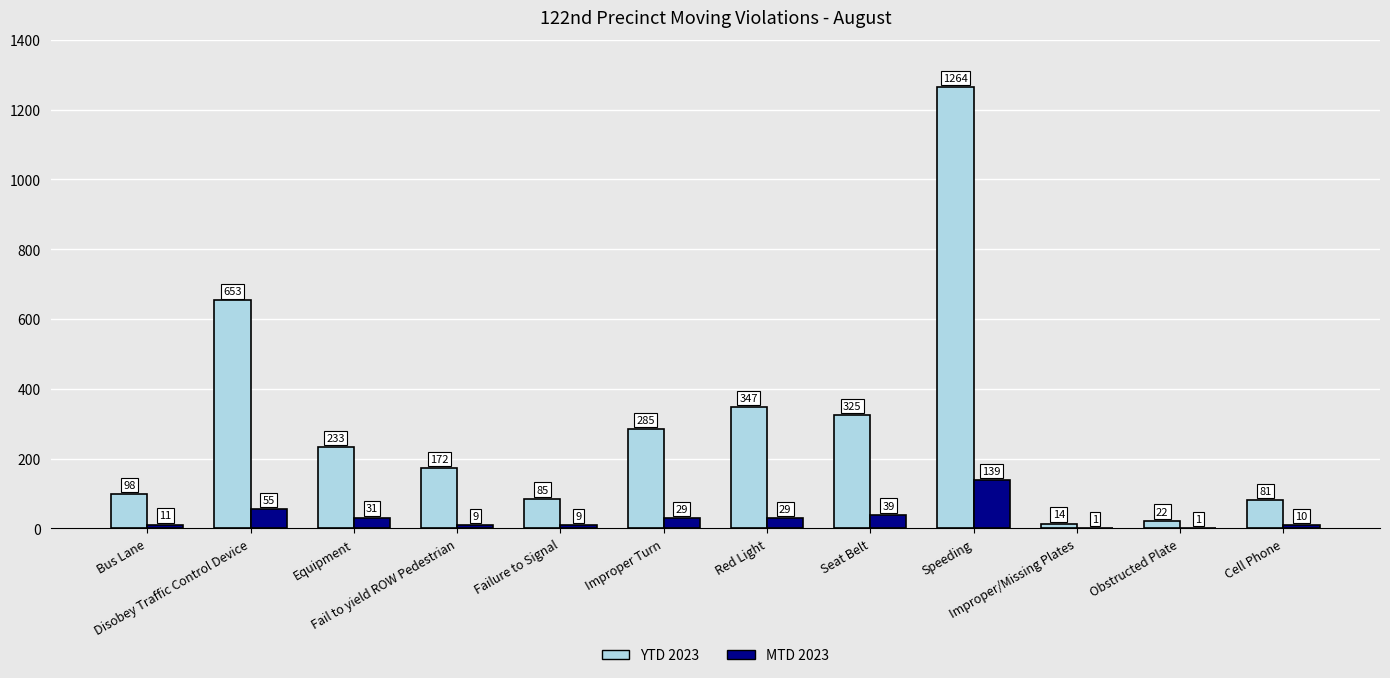

What are all the series names shown in the legend?

YTD 2023, MTD 2023